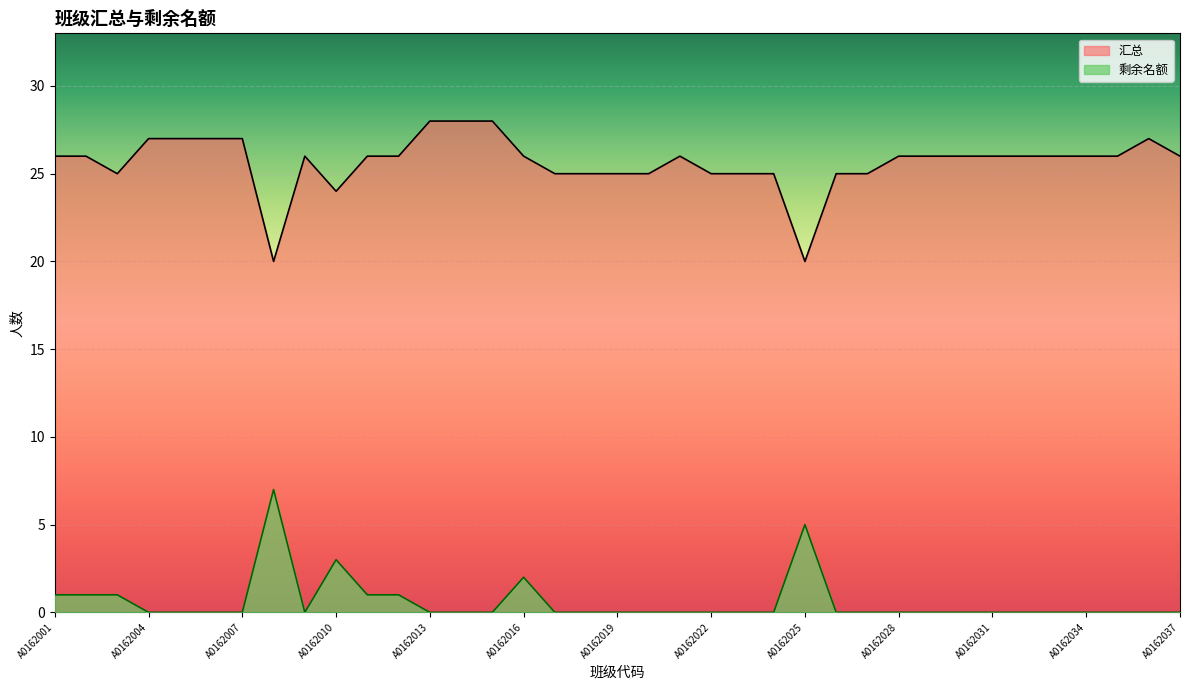

Which has a higher value, A0162036 or A0162017?

A0162036